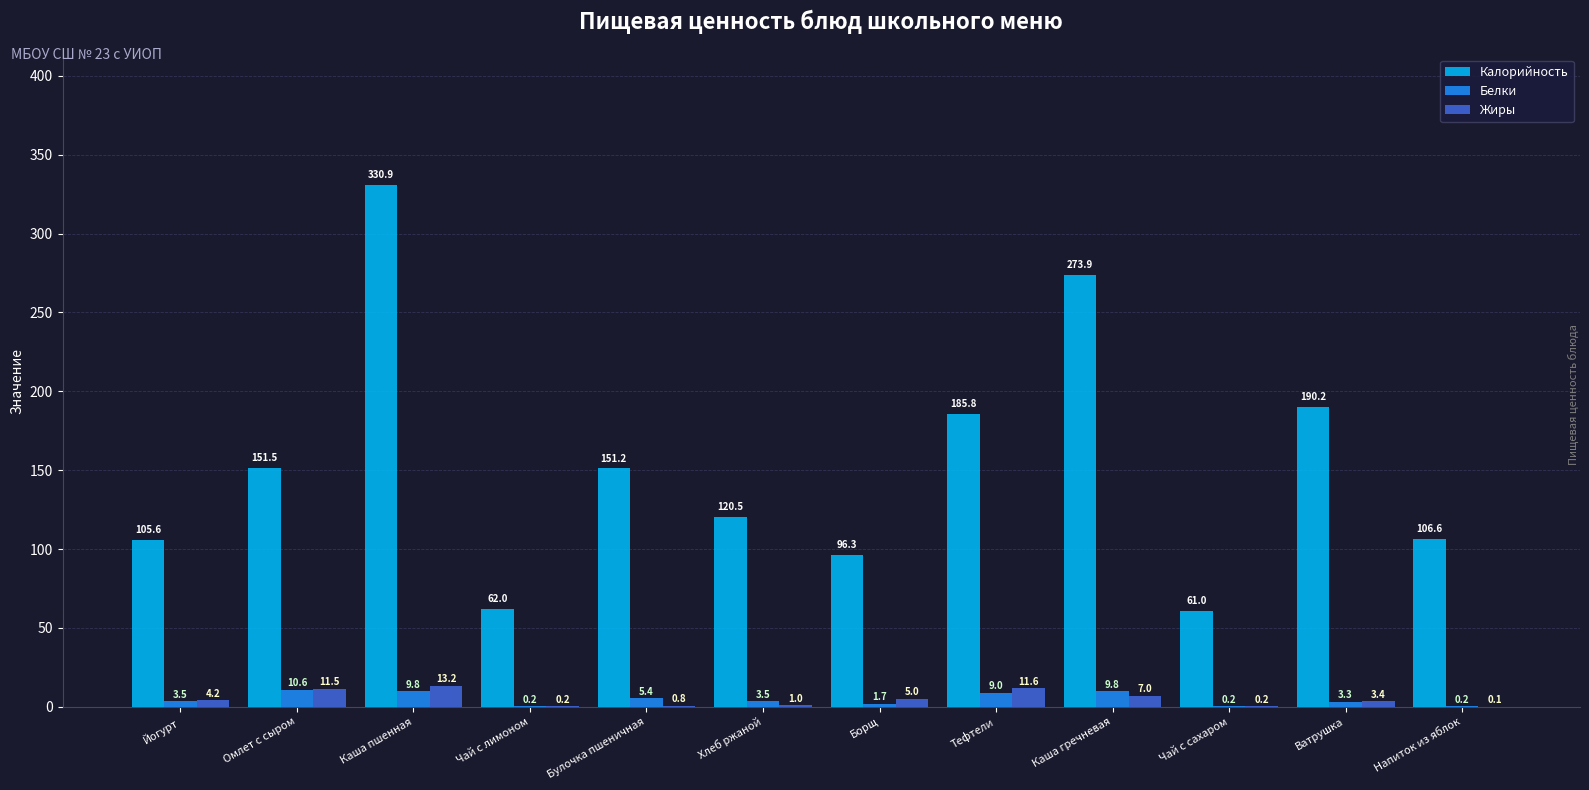

Is the value of Жиры at Ватрушка greater than the value of Белки at Каша пшенная?

No